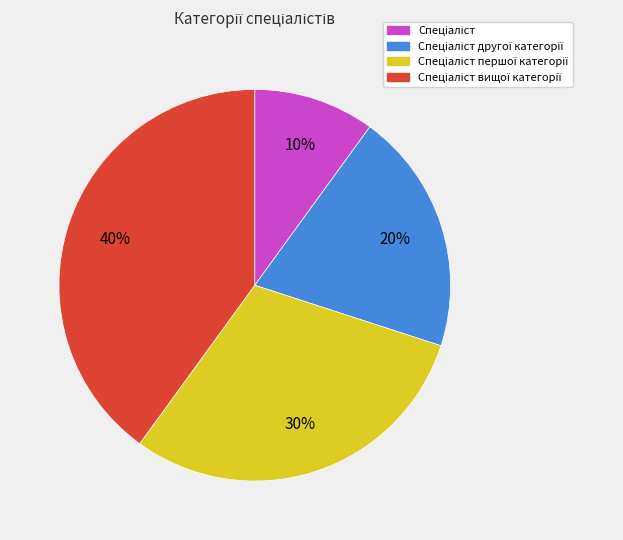

To the nearest percent, what is the difference between the largest and smallest slice percentages?

30%